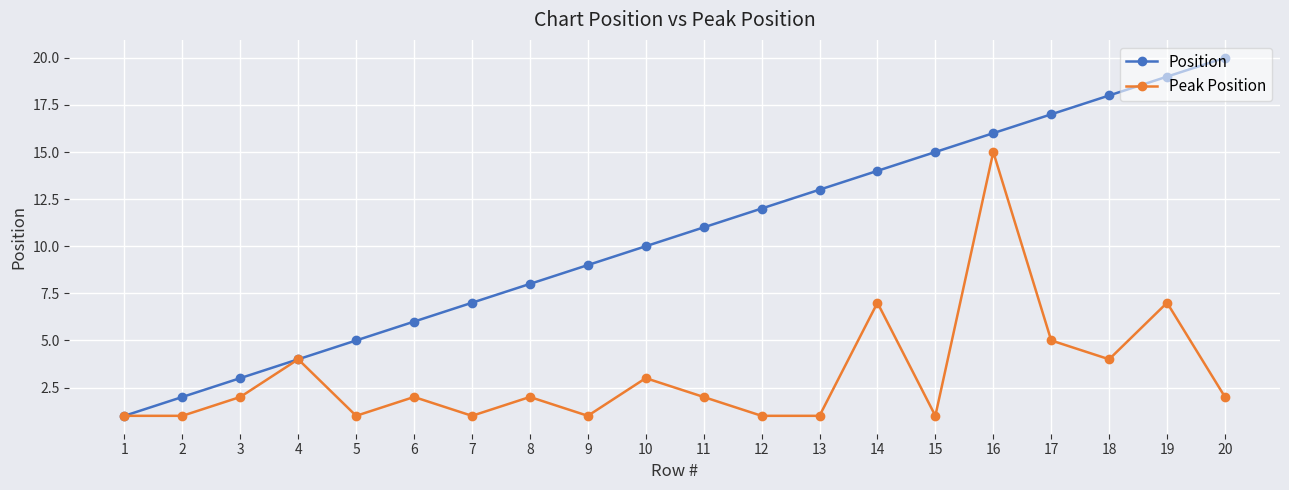

What is the difference between the highest and lowest values at 18?

14